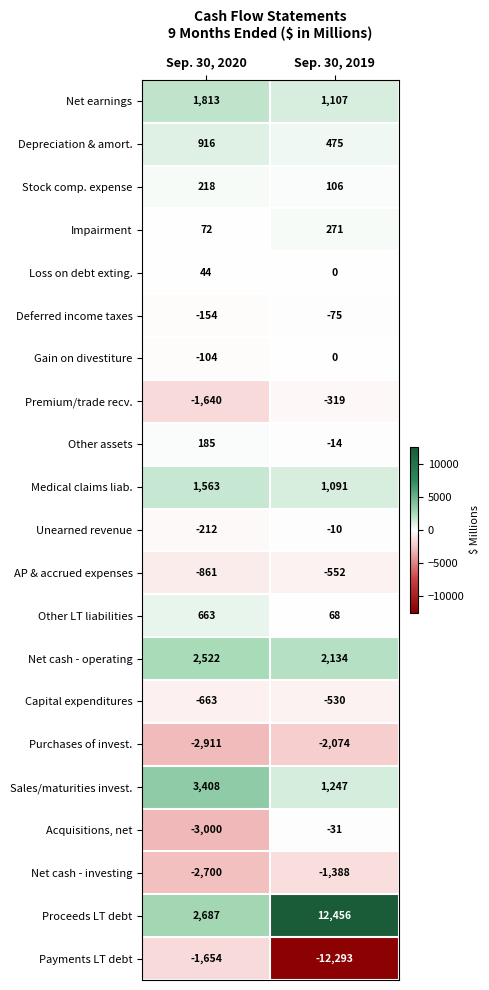

At Sep. 30, 2020, list the series in order from smallest to largest.

Acquisitions, net, Purchases of invest., Net cash - investing, Payments LT debt, Premium/trade recv., AP & accrued expenses, Capital expenditures, Unearned revenue, Deferred income taxes, Gain on divestiture, Loss on debt exting., Impairment, Other assets, Stock comp. expense, Other LT liabilities, Depreciation & amort., Medical claims liab., Net earnings, Net cash - operating, Proceeds LT debt, Sales/maturities invest.